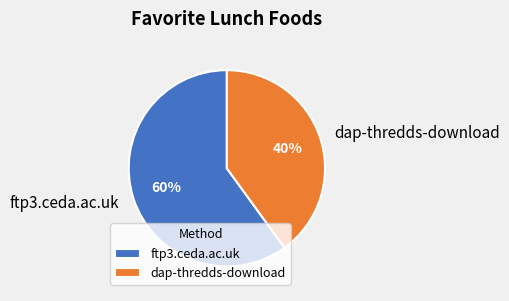

What percentage is the dap-thredds-download slice, to the nearest percent?

40%